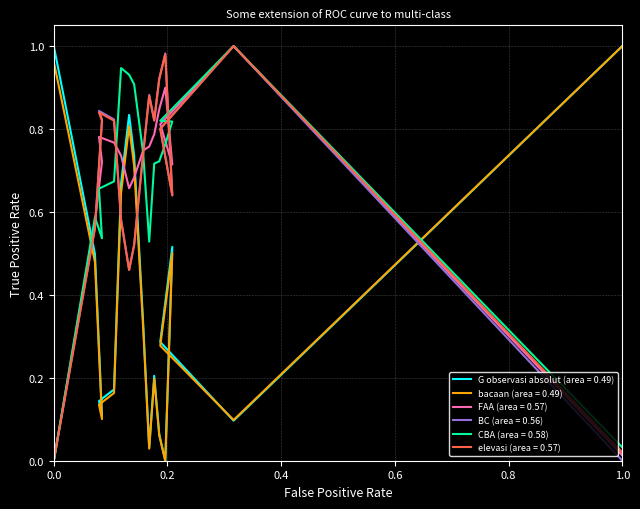

What is the average value of the G observasi absolut series?

0.4